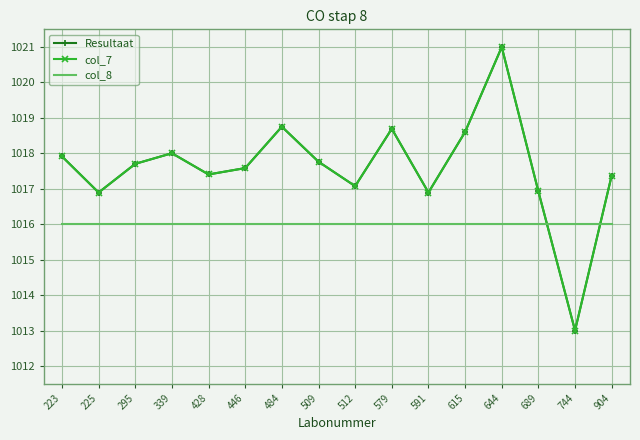

Reading left to right, list all the values displayed in this chart.

Resultaat: 1017.9	1016.9	1017.7	1018.0	1017.4	1017.6	1018.8	1017.8	1017.1	1018.7	1016.9	1018.6	1021.0	1016.9	1013.0	1017.4
col_7: 1017.9	1016.9	1017.7	1018.0	1017.4	1017.6	1018.8	1017.8	1017.1	1018.7	1016.9	1018.6	1021.0	1016.9	1013.0	1017.4
col_8: 1016.0	1016.0	1016.0	1016.0	1016.0	1016.0	1016.0	1016.0	1016.0	1016.0	1016.0	1016.0	1016.0	1016.0	1016.0	1016.0